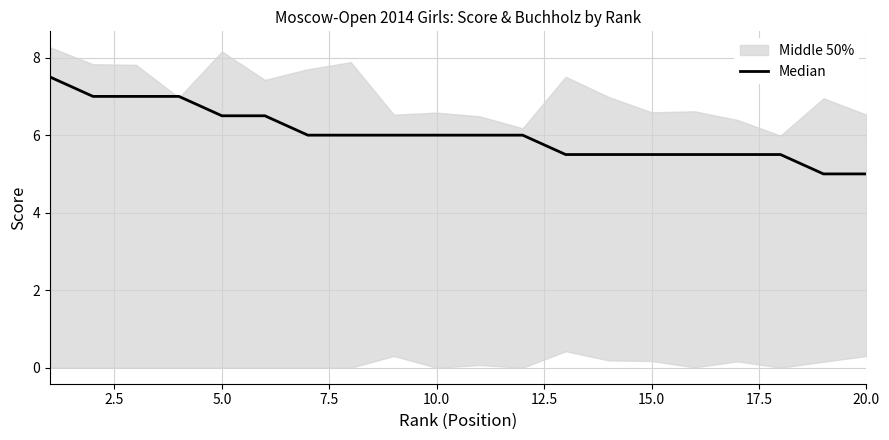

What is the sum of all values?

120.5